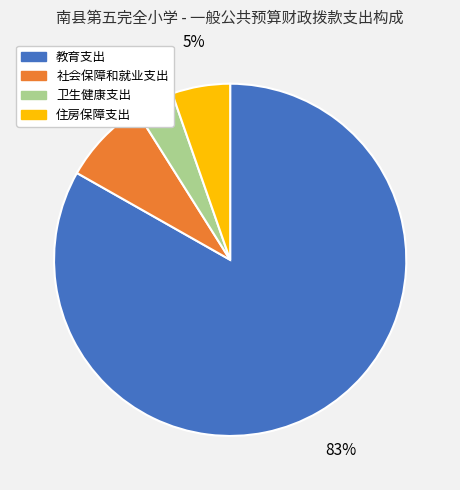

Which has a higher value, 卫生健康支出 or 社会保障和就业支出?

社会保障和就业支出